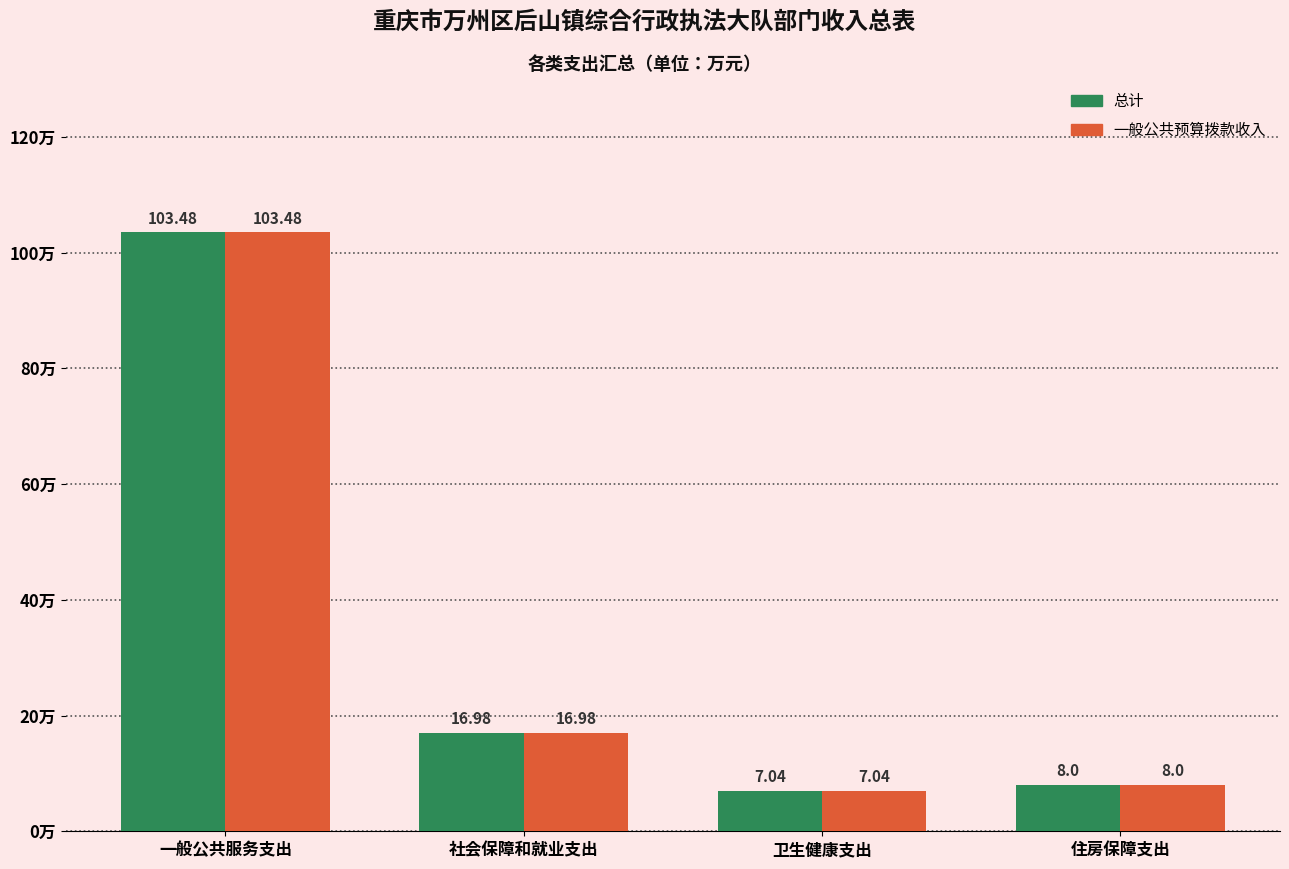

What is the difference between the maximum and second lowest values in the 总计 series?

95.5